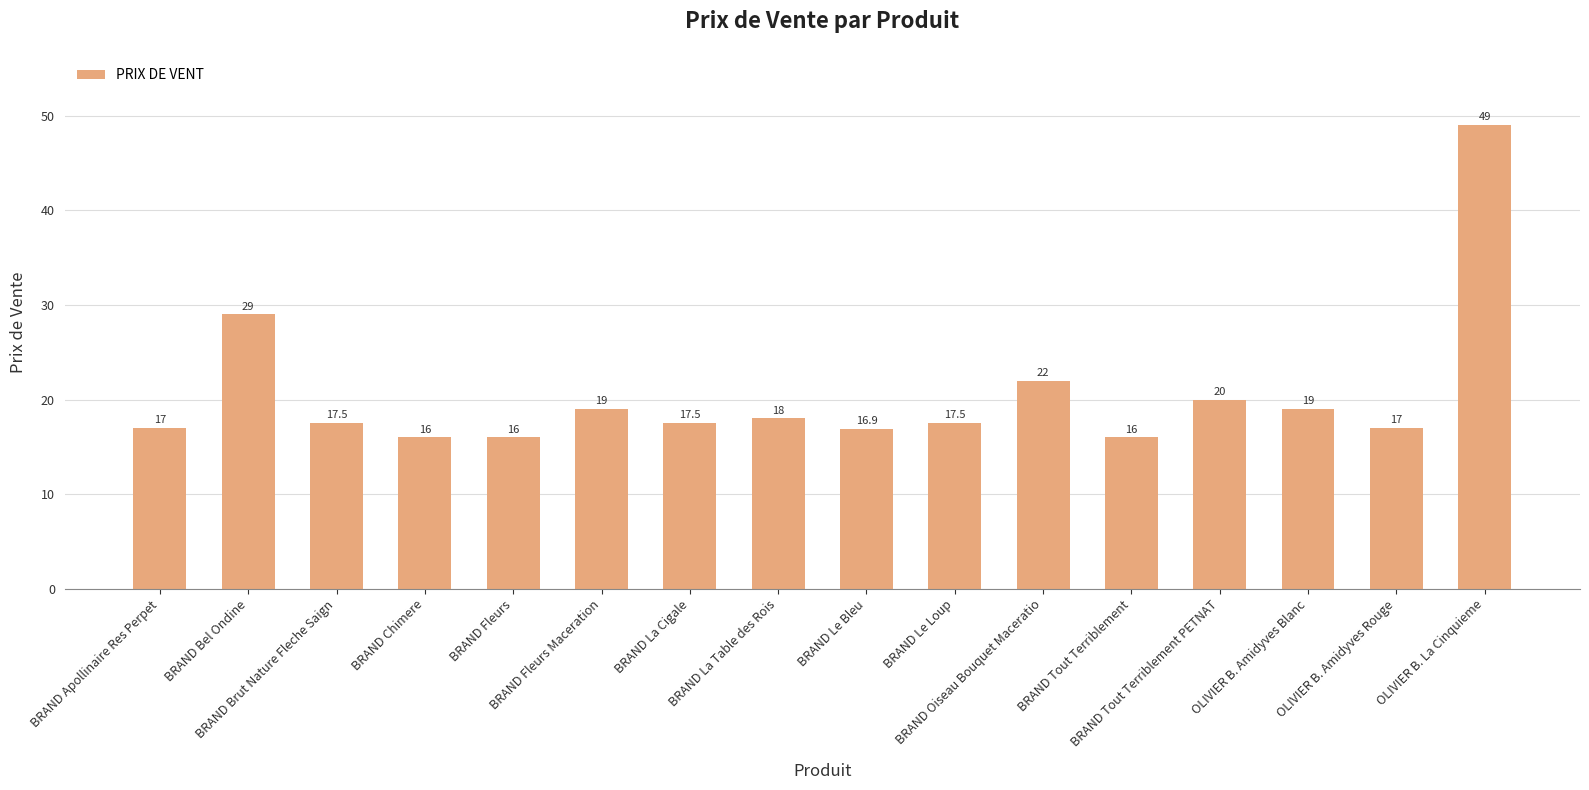

Reading left to right, list all the values displayed in this chart.

17.0	29.0	17.5	16.0	16.0	19.0	17.5	18.0	16.9	17.5	22.0	16.0	20.0	19.0	17.0	49.0